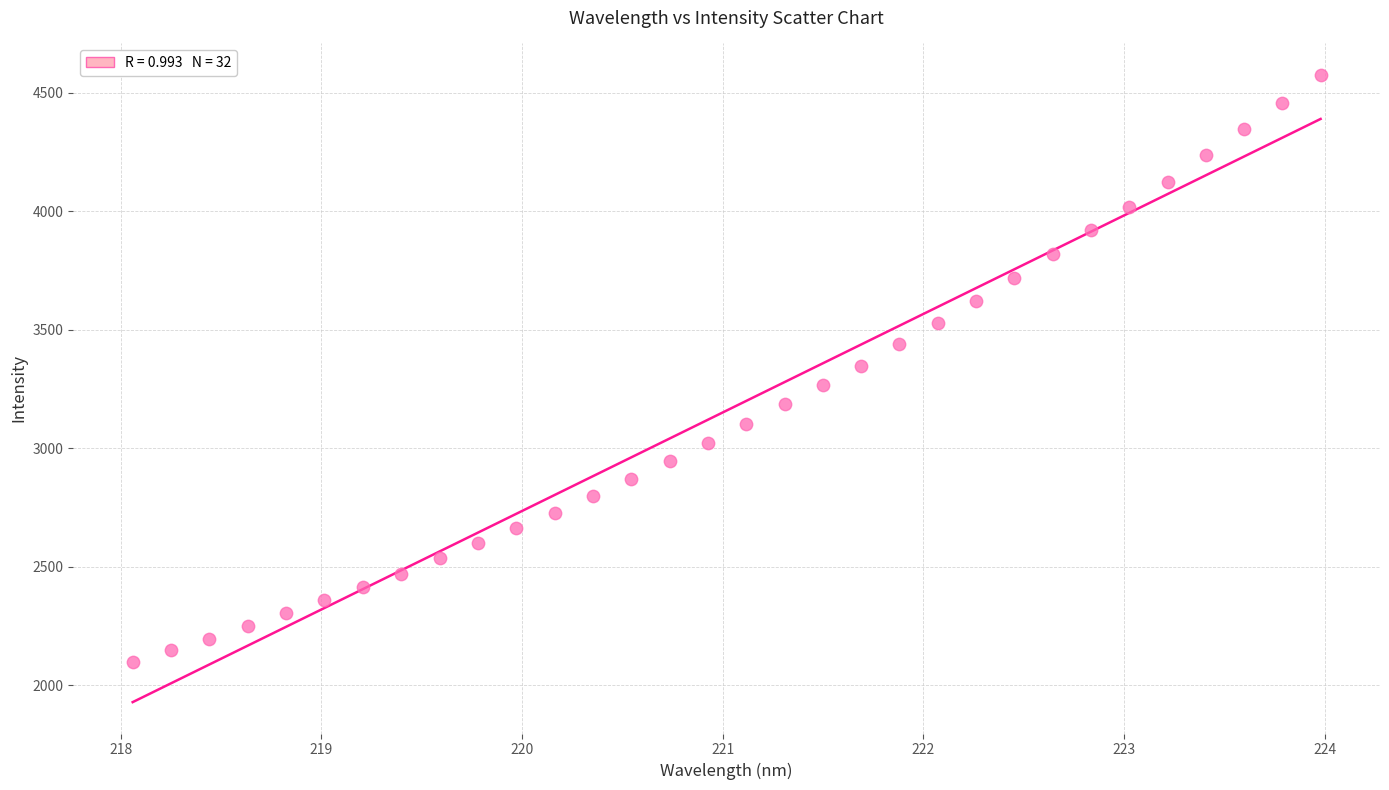

What is the range of X values (max minus min)?

5.9